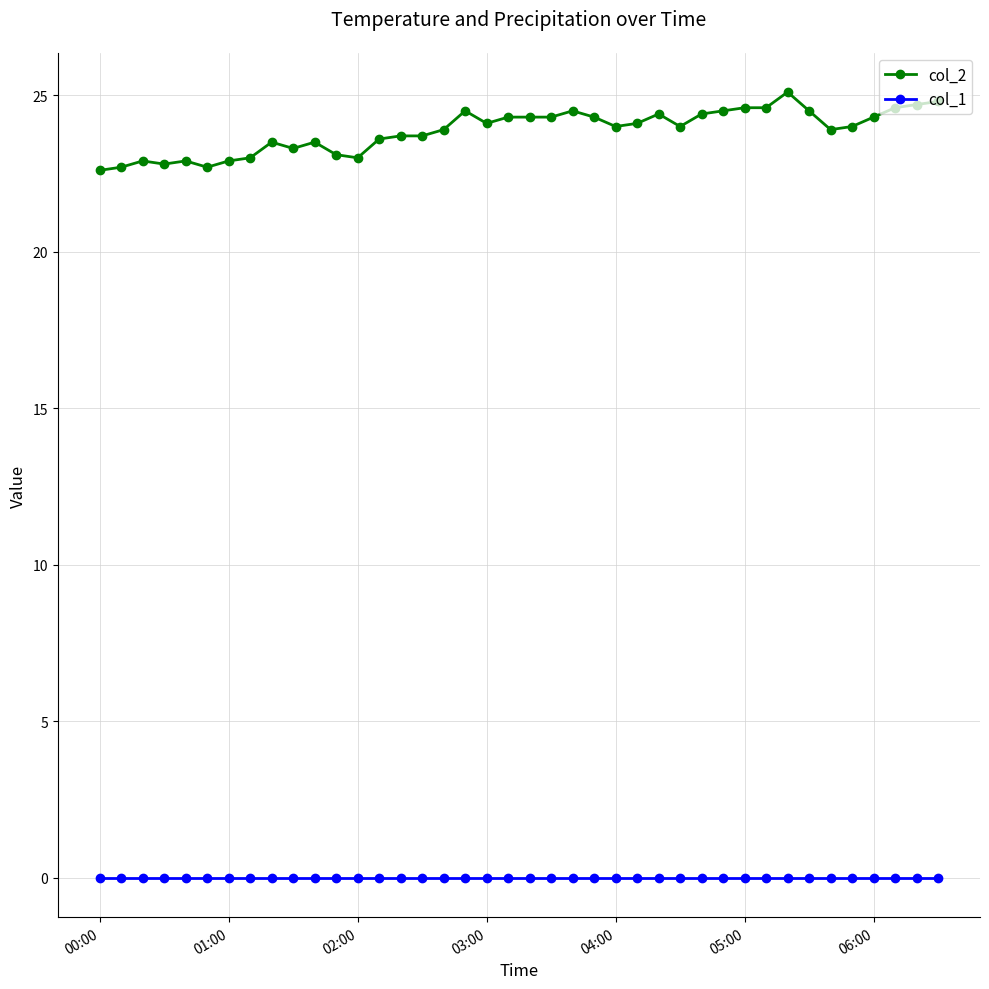

What is the lowest value of the col_2 series?

22.6